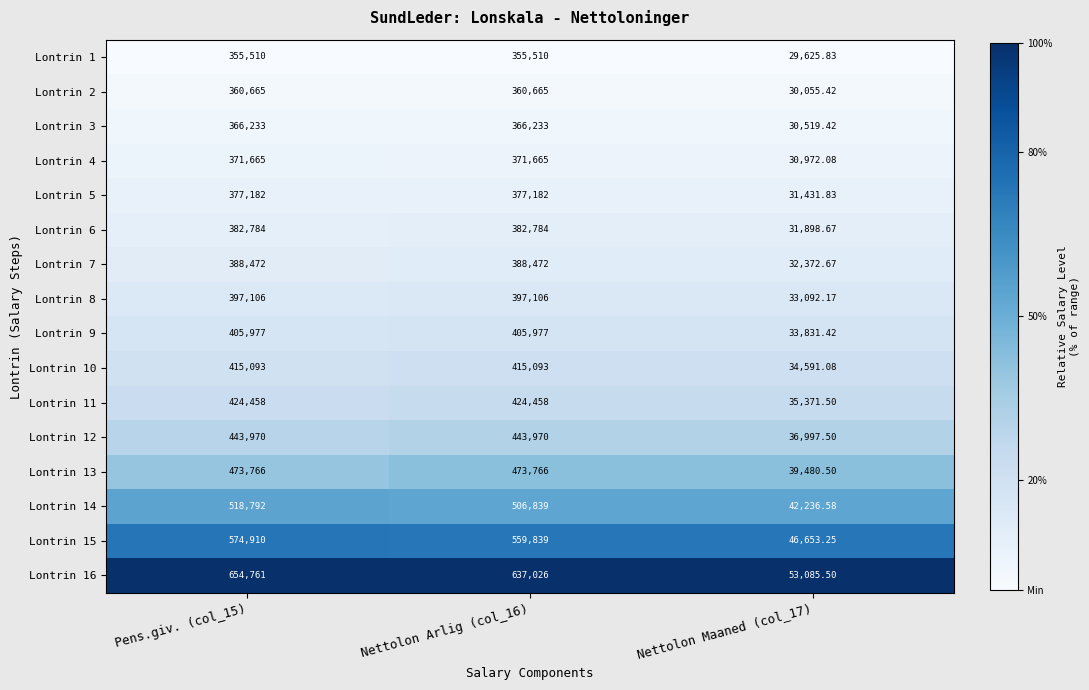

How many categories are shown in the chart?

3